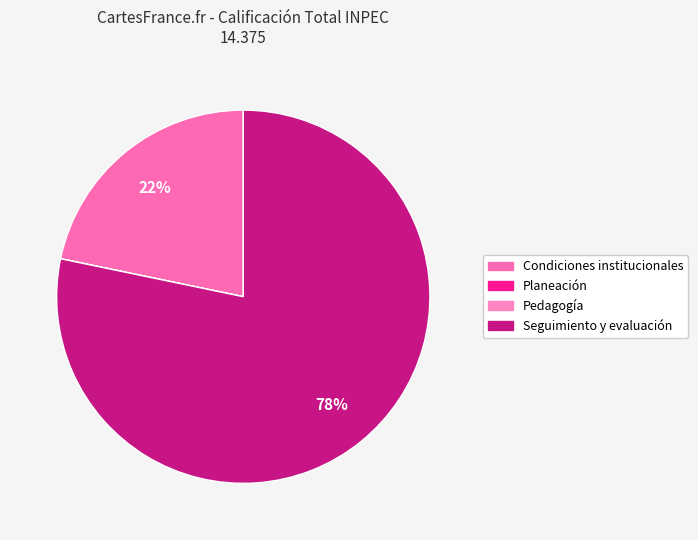

Does Pedagogía account for over 50% of the chart?

No